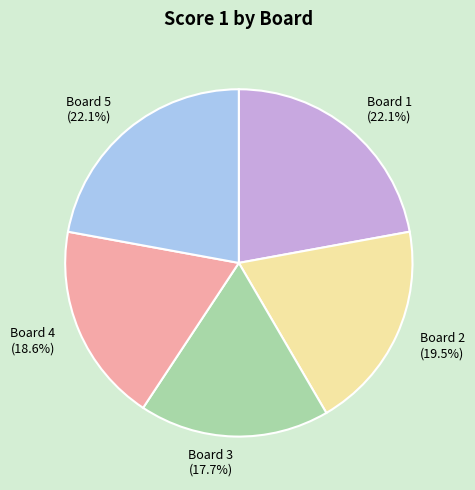

How much of the chart is everything except Board 3?

82.3%